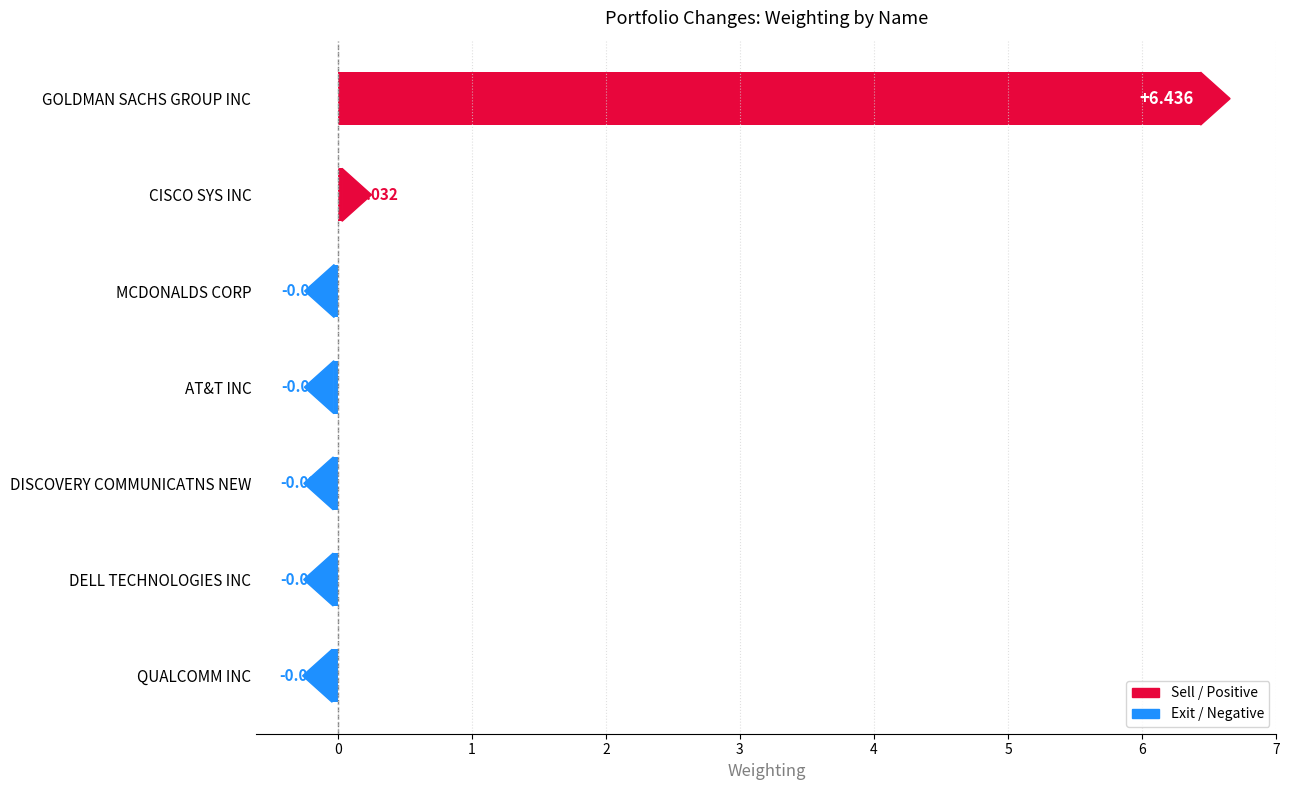

Rank the categories by value from lowest to highest.

QUALCOMM INC, DELL TECHNOLOGIES INC, DISCOVERY COMMUNICATNS NEW, AT&T INC, MCDONALDS CORP, CISCO SYS INC, GOLDMAN SACHS GROUP INC